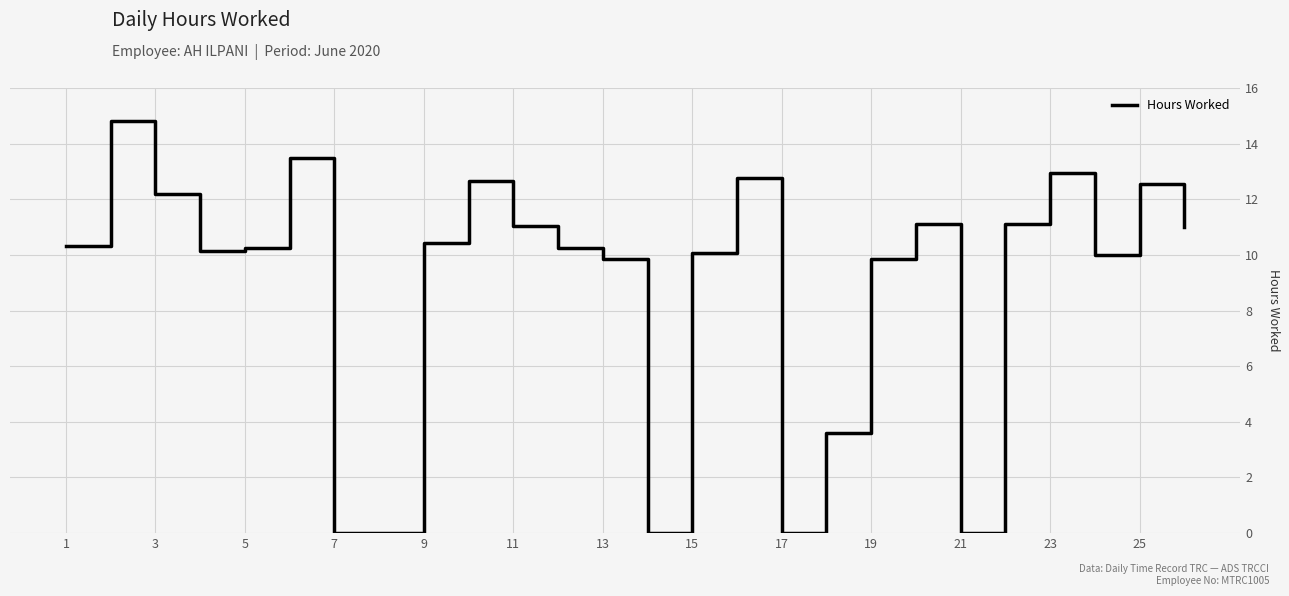

What is the greatest value displayed?

14.8